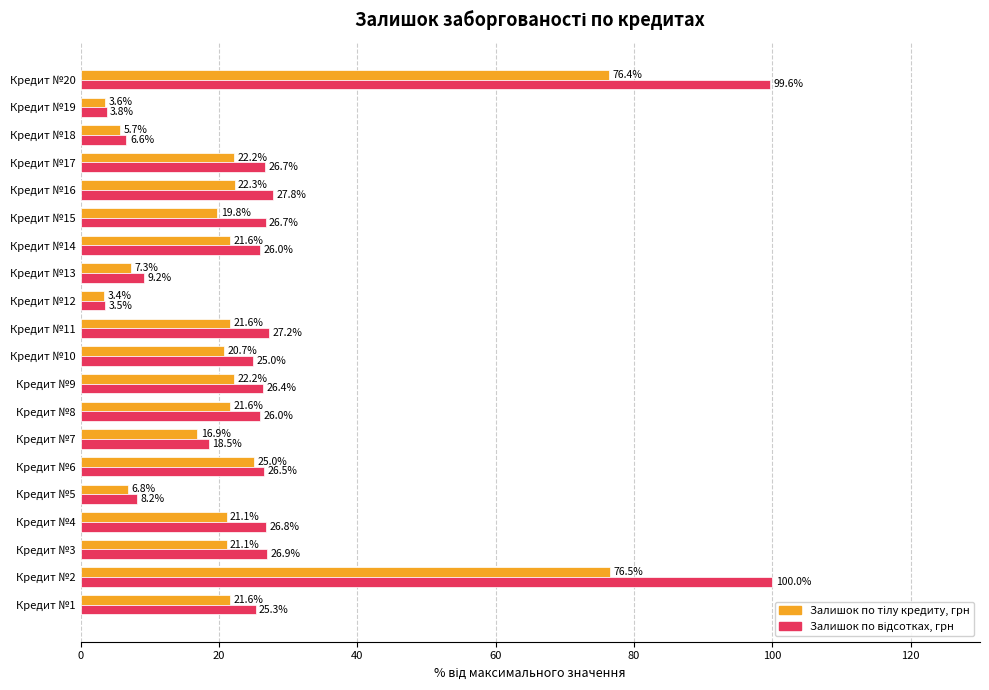

At how many categories does at least one series exceed 23?

14